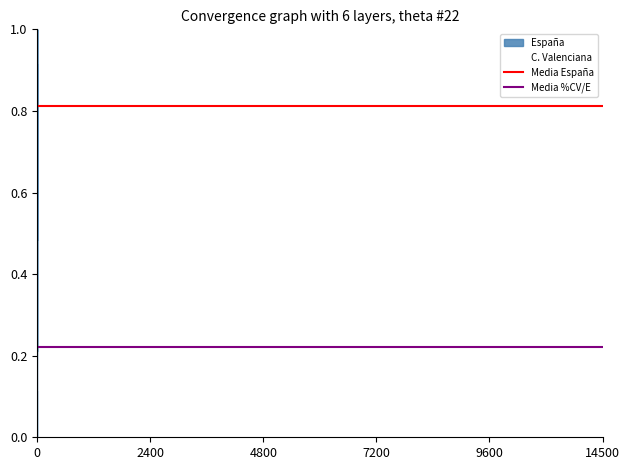

The value of Media España at 2400 is 0.8. True or false?

True